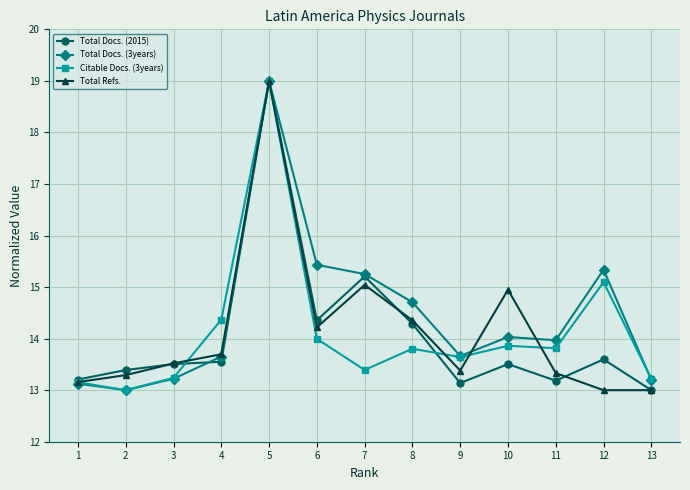

What is the value of the Citable Docs. (3years) point at the 7th from the left?

13.4